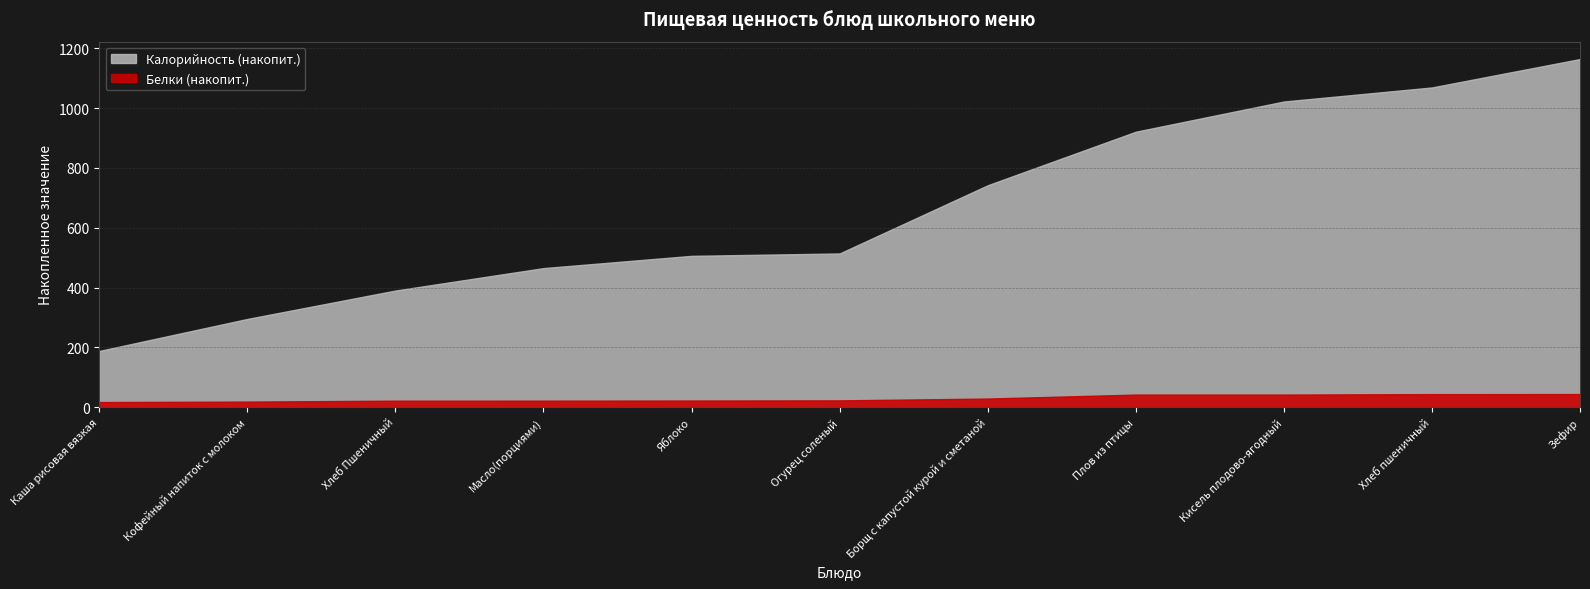

Is the value of Калорийность at Хлеб Пшеничный greater than the value of Белки at Зефир?

Yes